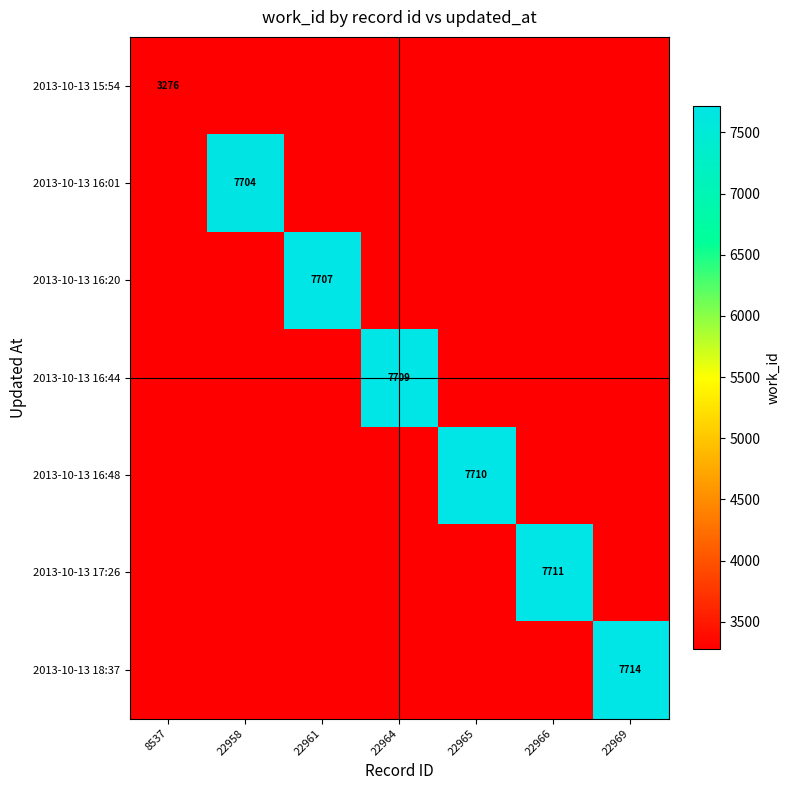

The 2013-10-13 17:26 series shows 3939 at 22966. True or false?

False